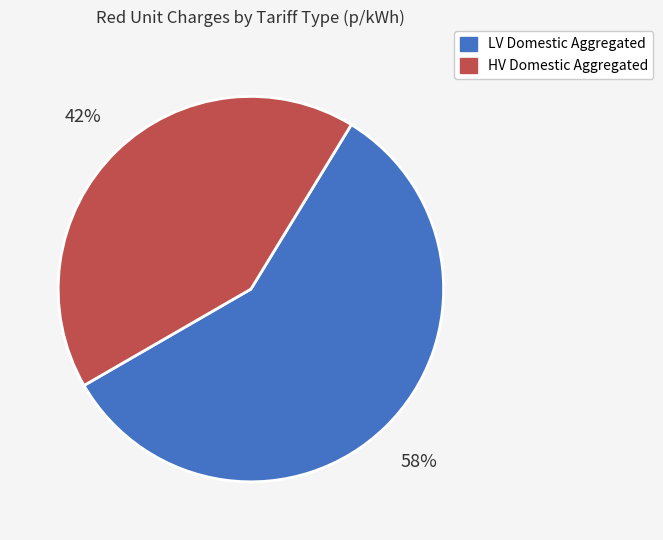

To the nearest percent, what is the difference between the largest and smallest slice percentages?

16%